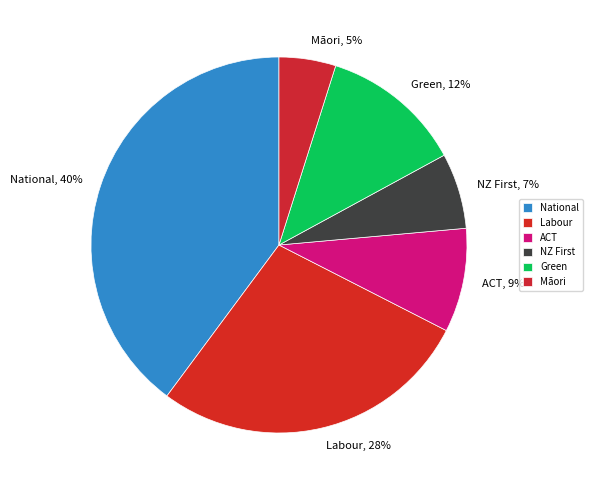

Which slice is the largest?

National